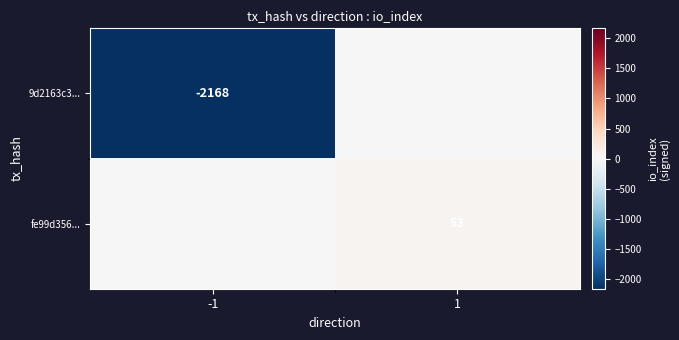

The 9d2163c3... series shows -514 at -1. True or false?

False